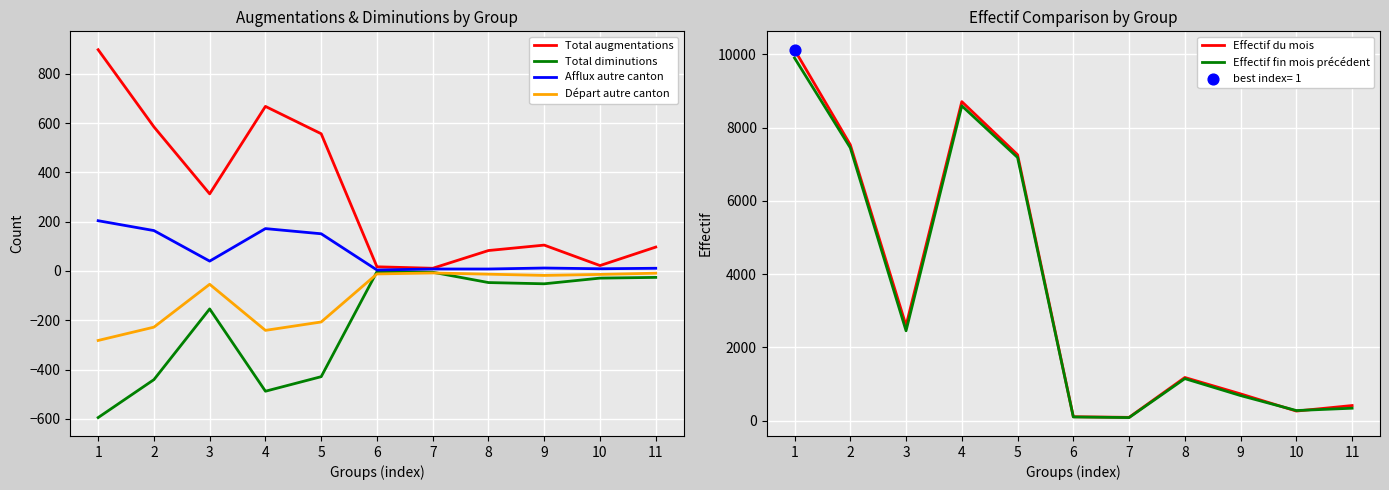

At which category is the sum across all series the highest?

1